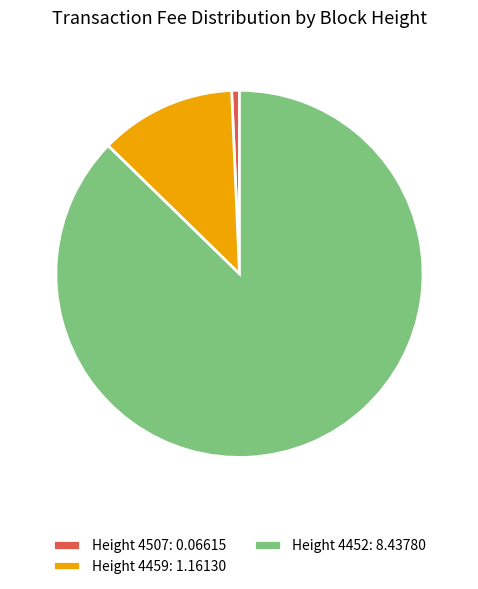

True or false: Height 4507: 0.06615 accounts for 1% of the total.

True